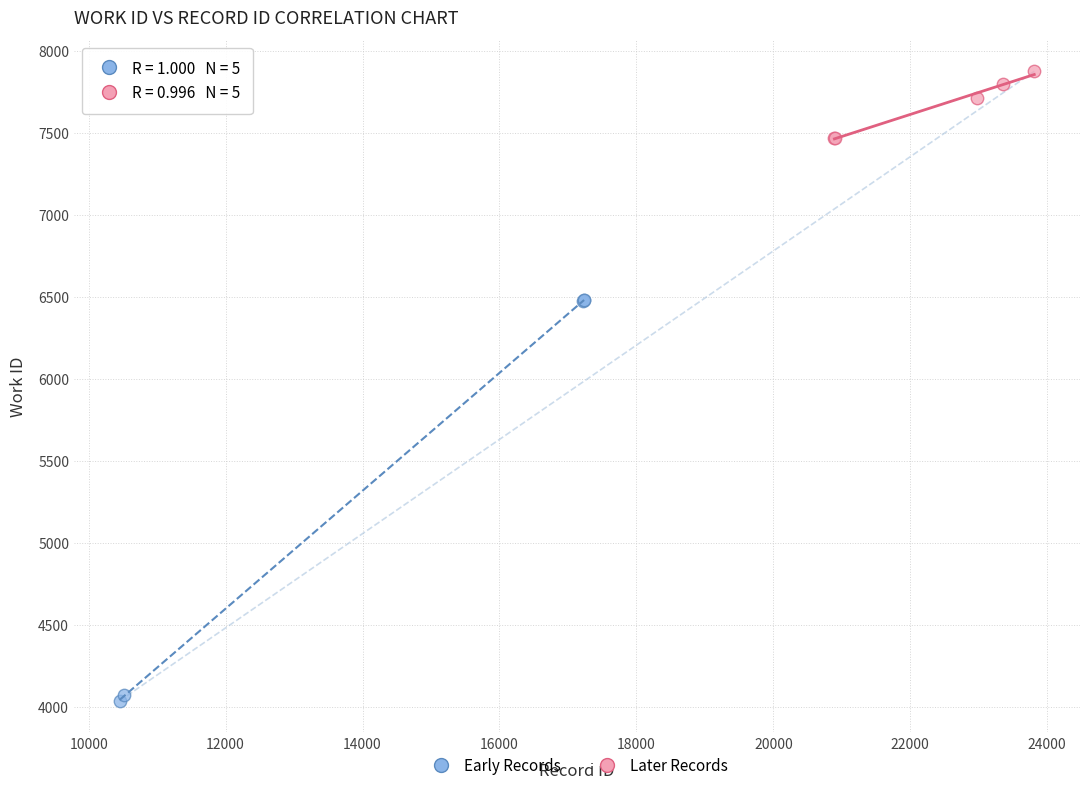

Which series reaches the minimum Y coordinate?

Early Records